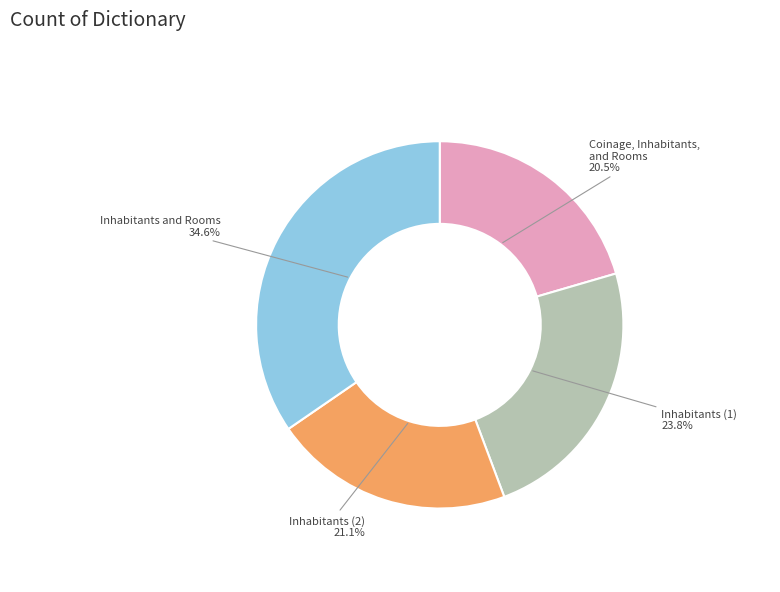

What percentage is NOT represented by Inhabitants and Rooms?

65.4%